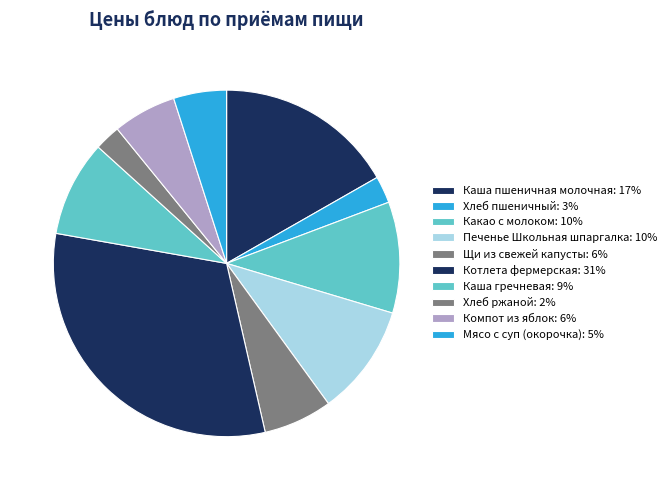

Does Хлеб пшеничный represent more than half of the total?

No